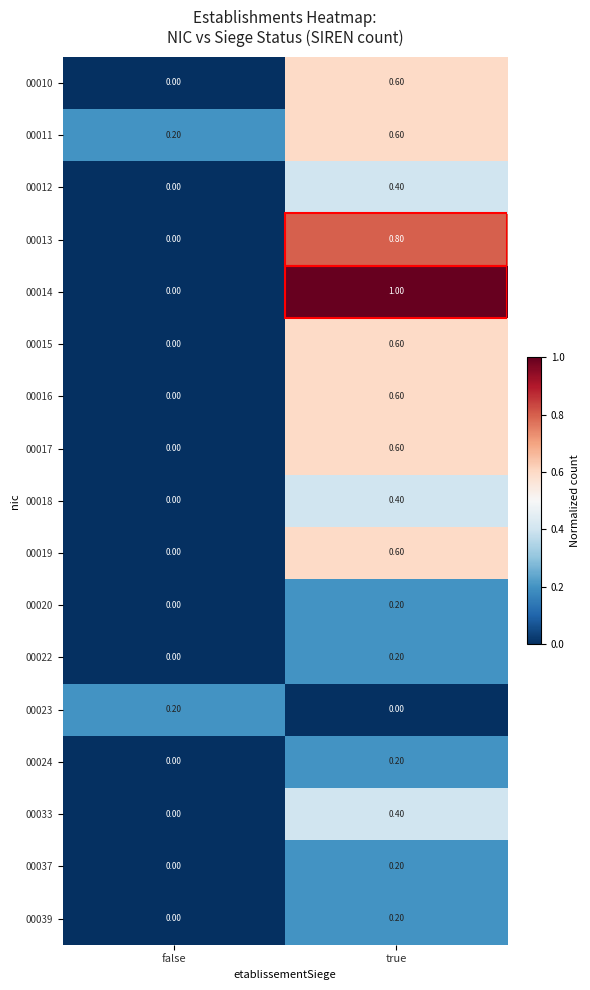

What is the sum of all 00012 values?

0.4